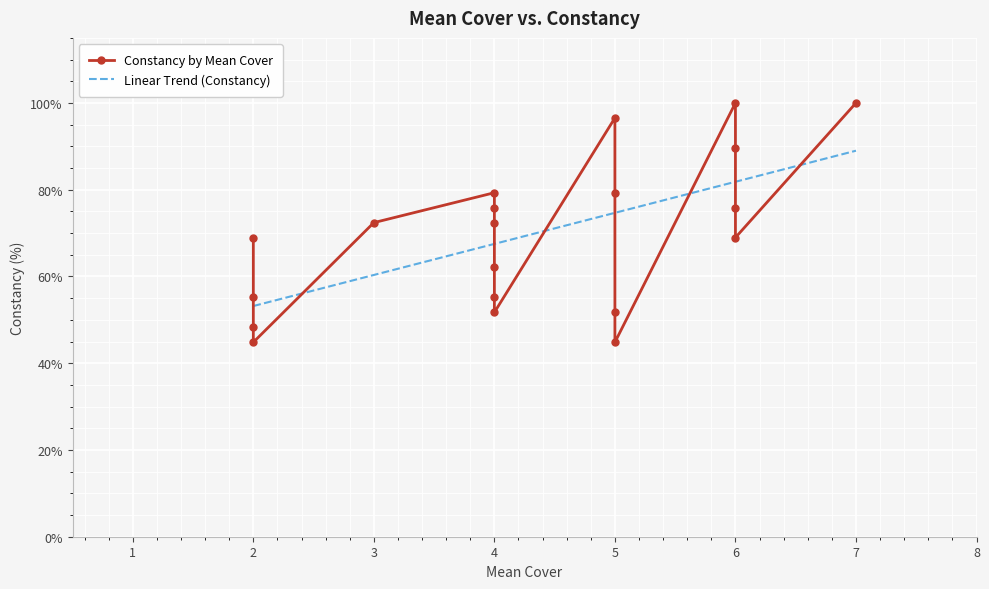

What is the highest value of the Linear Trend (Constancy) series?

89.0